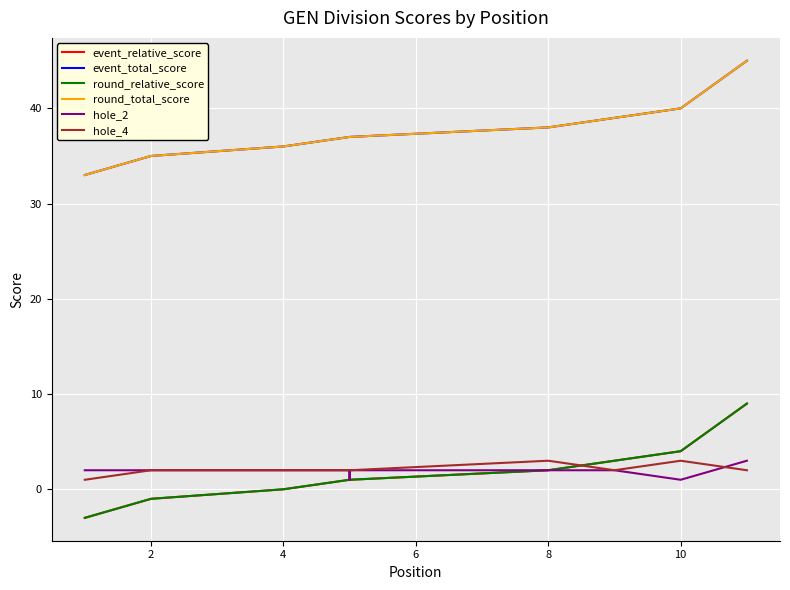

List the series in order of their peak value, lowest first.

hole_2, hole_4, event_relative_score, round_relative_score, event_total_score, round_total_score